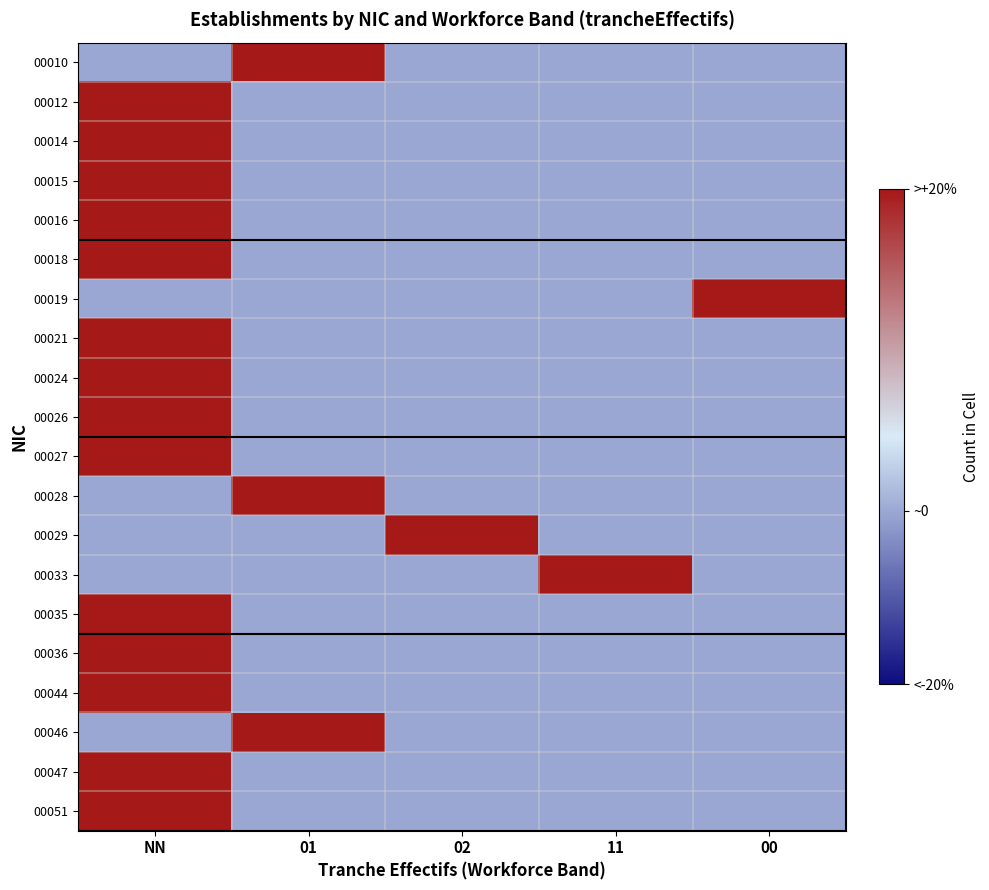

What is the total value across all series at NN?

12.2